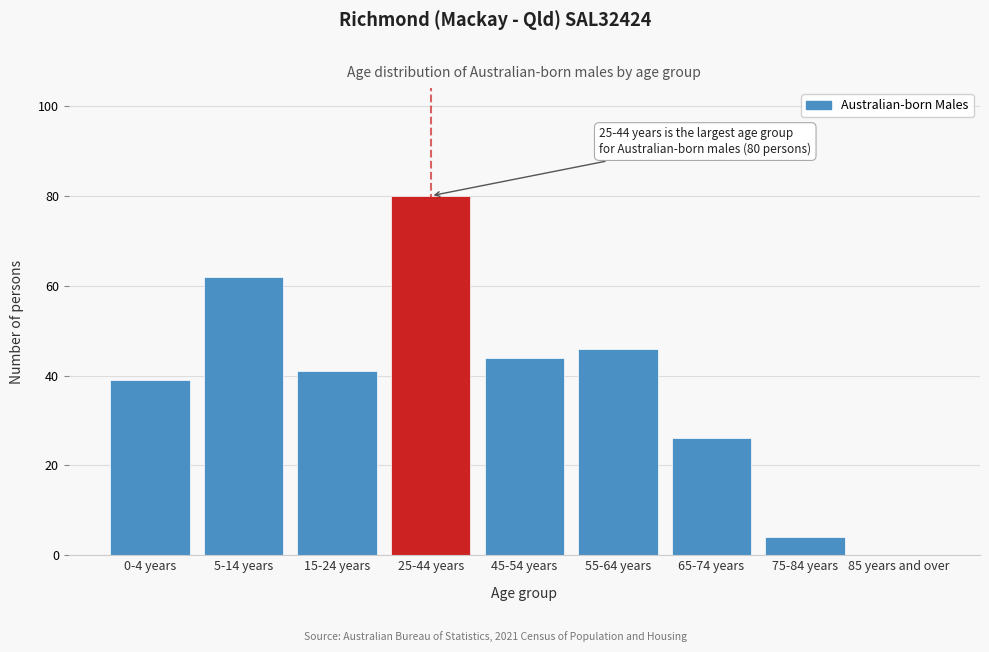

Reading right to left, list all the values displayed in this chart.

85 years and over=0	75-84 years=4	65-74 years=26	55-64 years=46	45-54 years=44	25-44 years=80	15-24 years=41	5-14 years=62	0-4 years=39